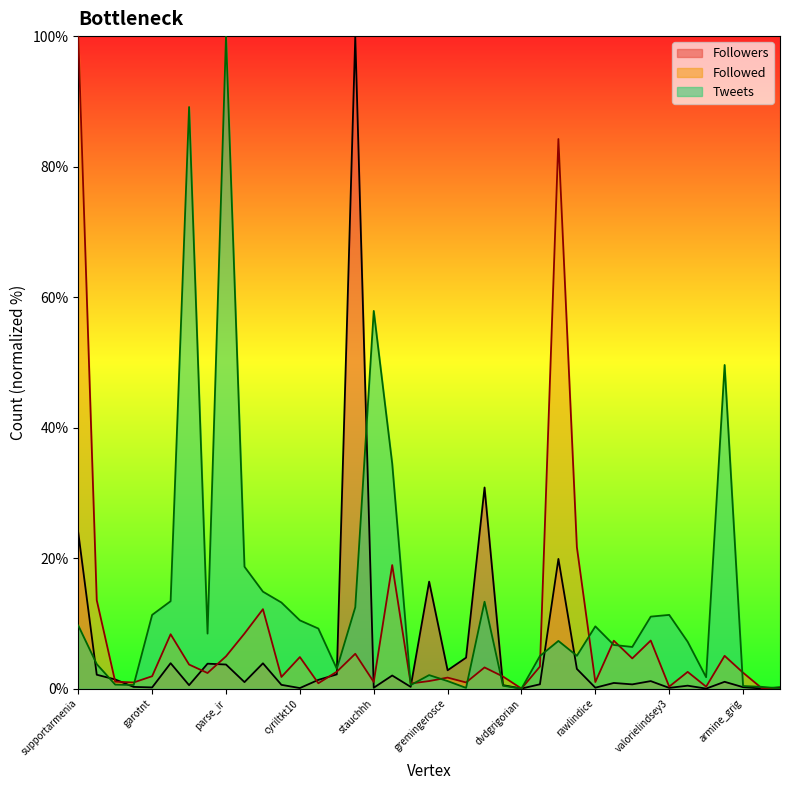

How many positive values does the Followers series have?

38